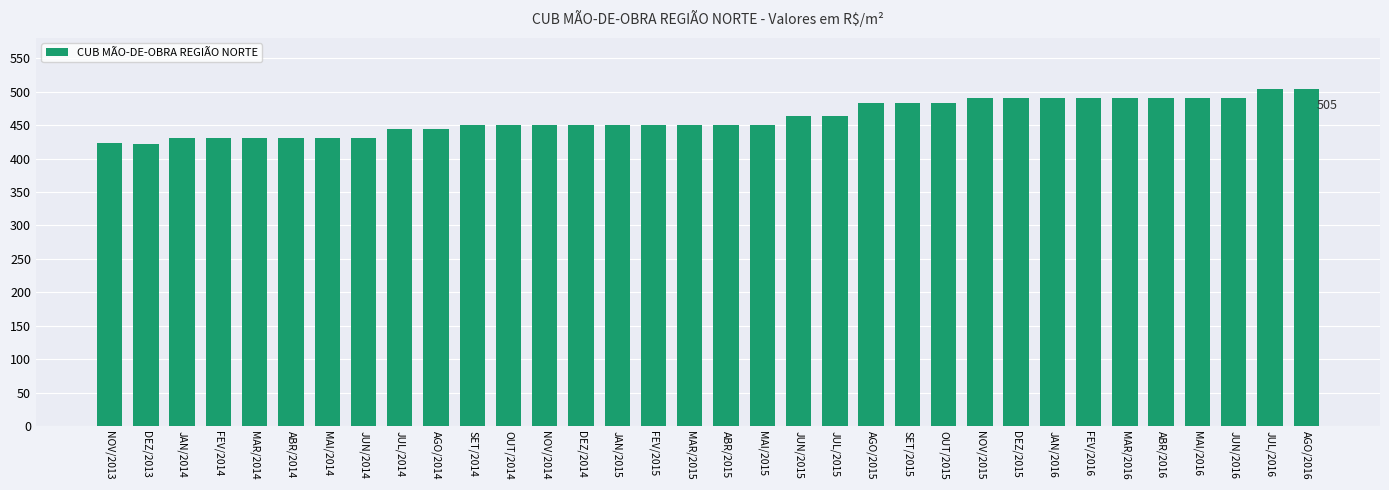

What is the ratio of the value at FEV/2015 to the value at AGO/2016?

0.9